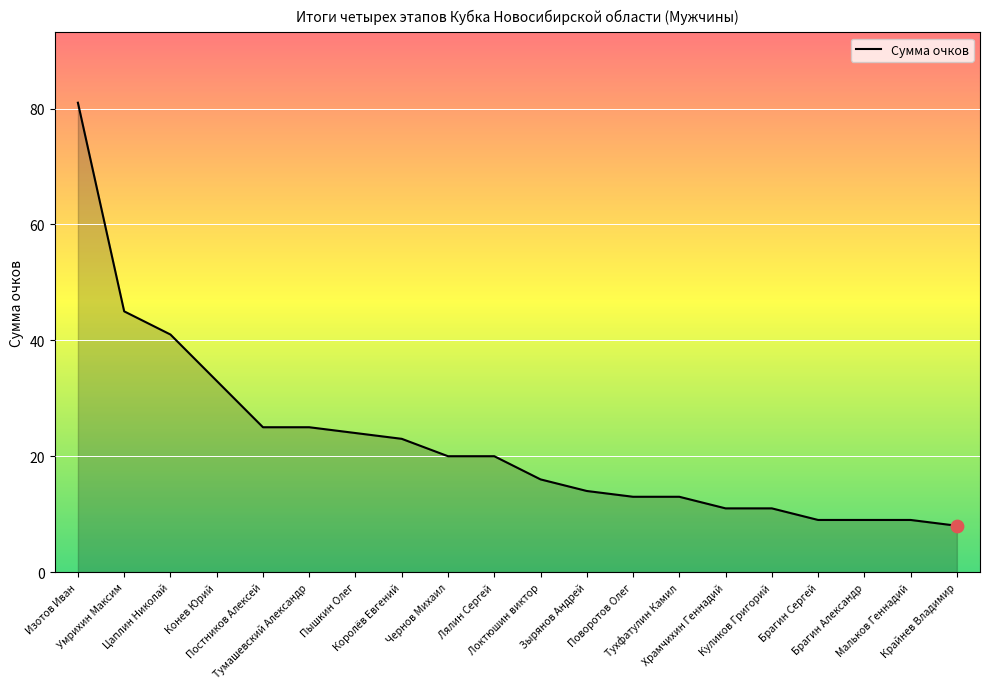

What is the ratio of the value at Изотов Иван to the value at Крайнев Владимир?

10.1